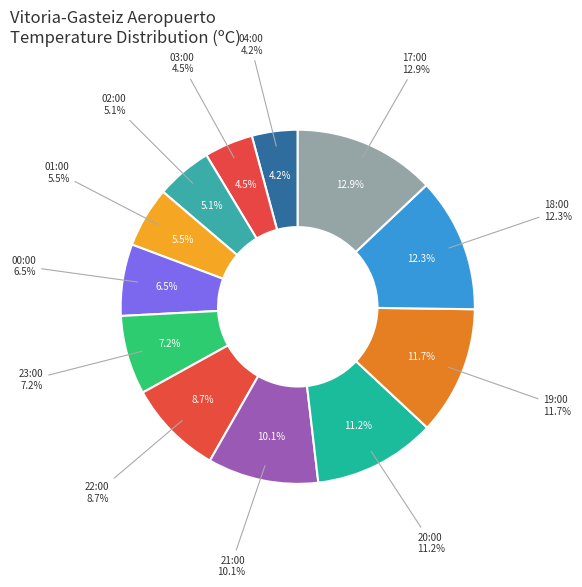

Approximately how many times larger is the value at 19:00 compared to 17:00?

0.9